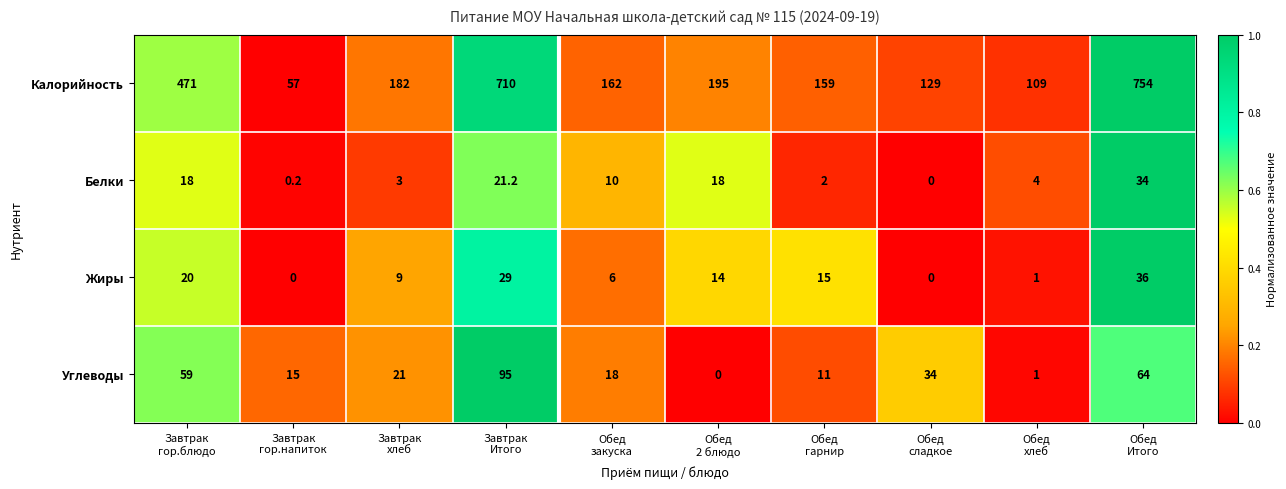

What is the greatest value displayed?

754.0